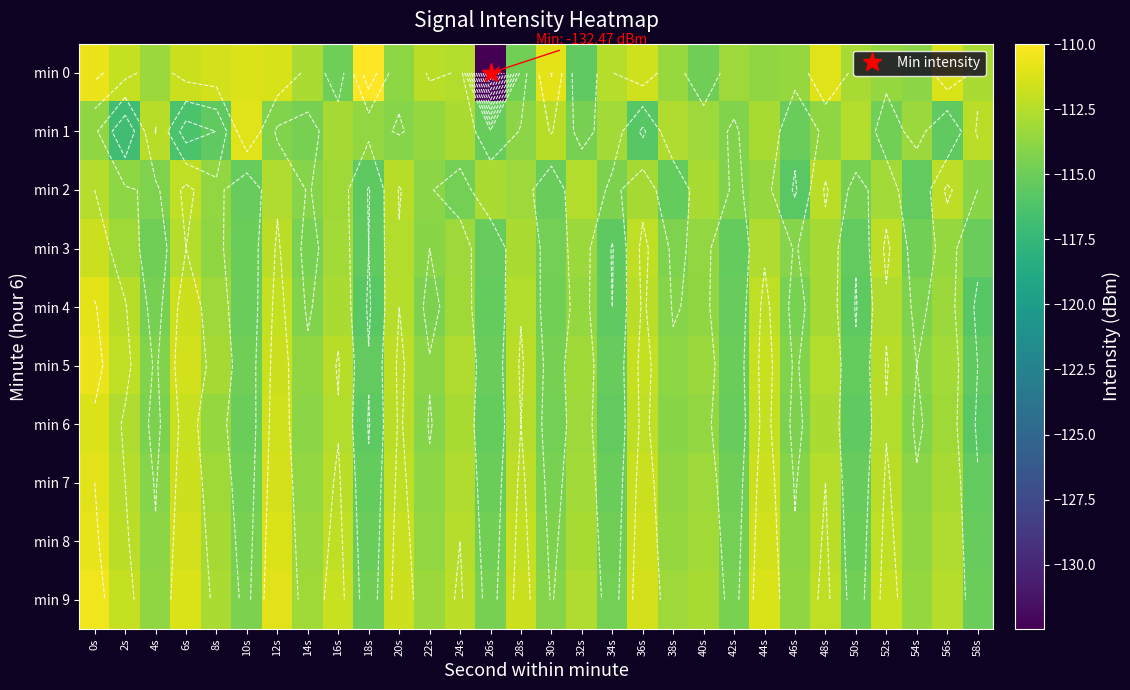

Where does the min 6 series first go above -113?

0s